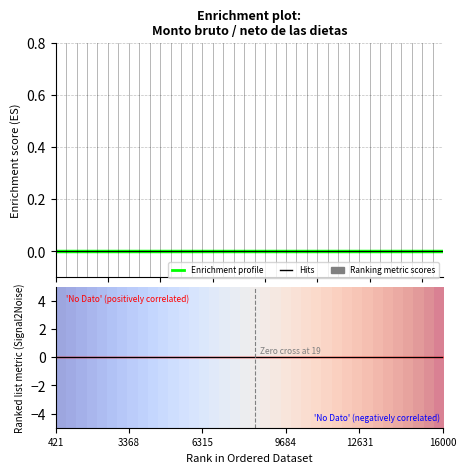

True or false: 0 and Enrichment profile intersect in this chart.

False